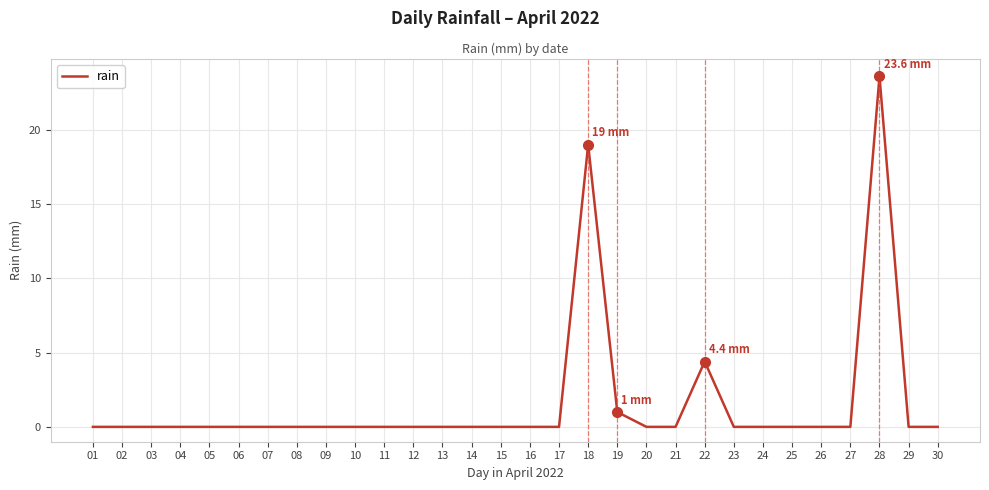

The value at 09 is 8.7. True or false?

False